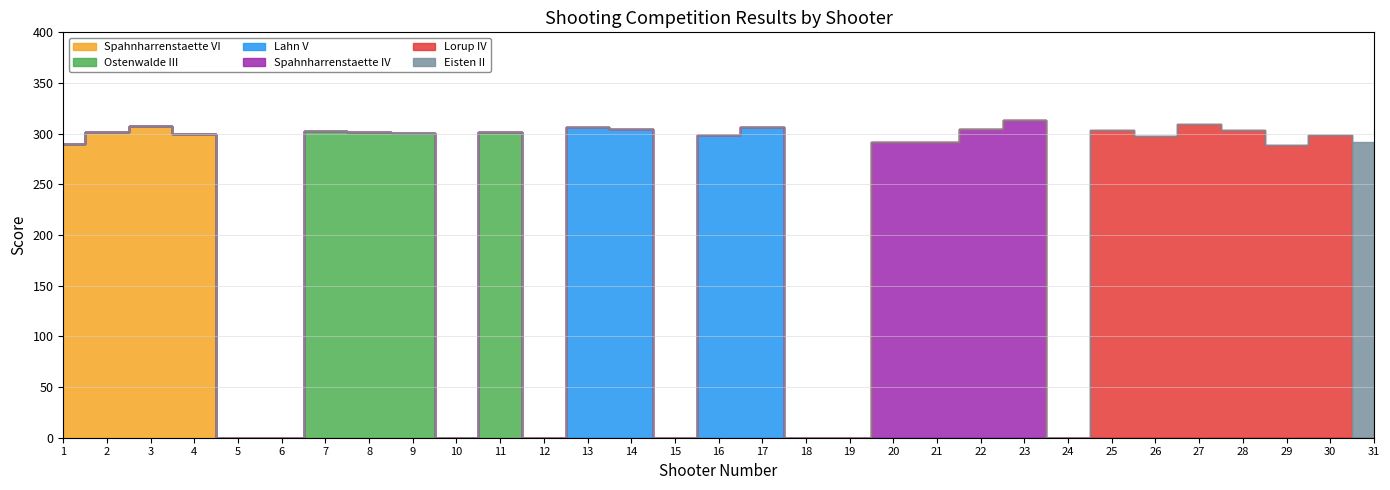

Is it true that Spahnharrenstaette IV equals -123.1 at 17?

False